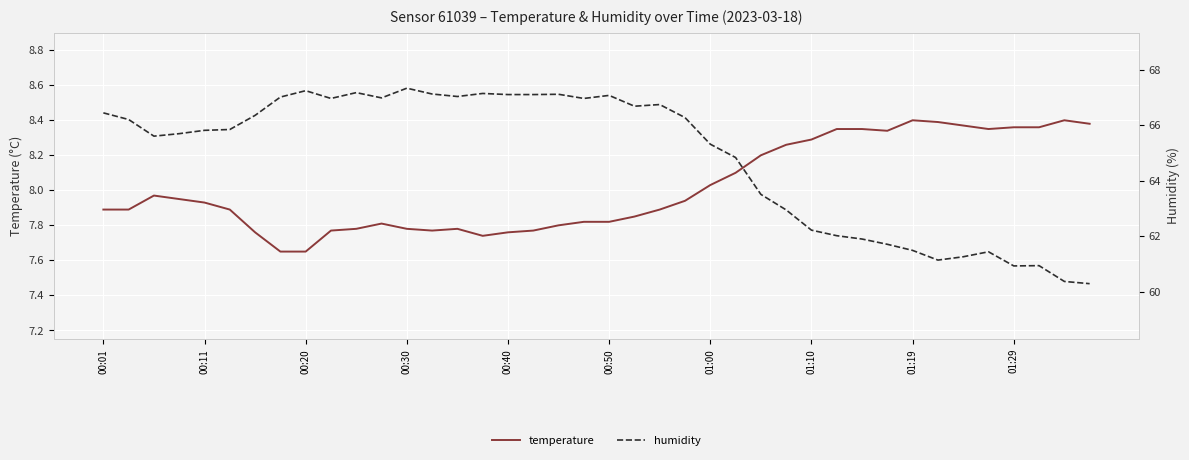

At how many categories does at least one series exceed 27?

40